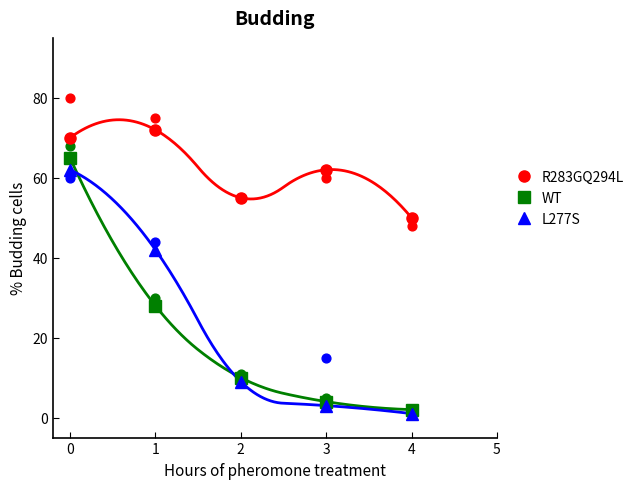

What is the total value across all series at 4?

53